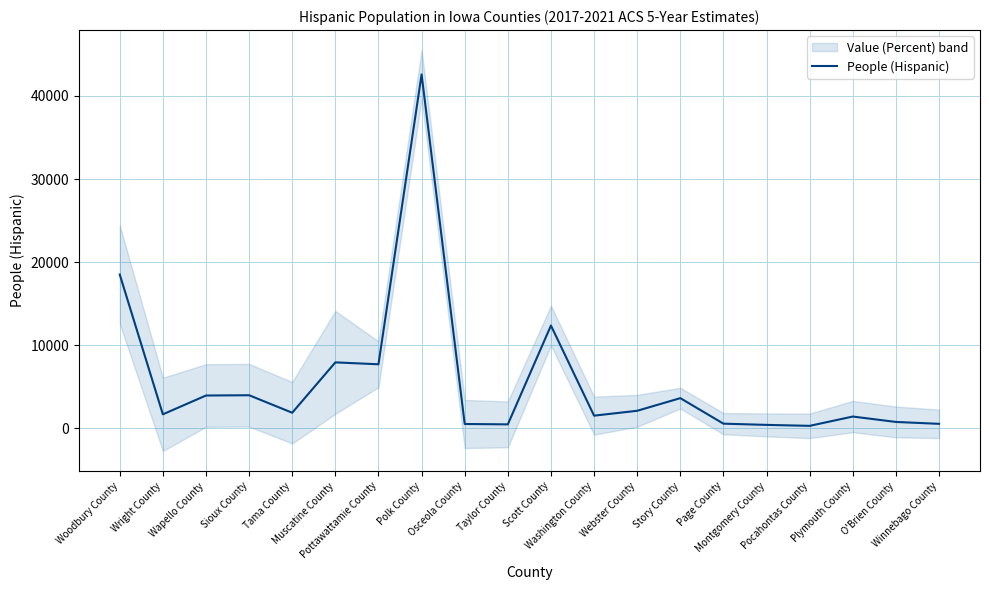

How many points are lower than both their immediate neighbors (excluding endpoints)?

6